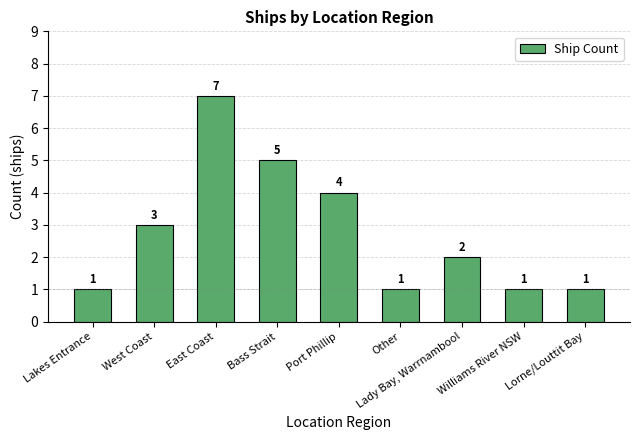

Which has a higher value, West Coast or Other?

West Coast